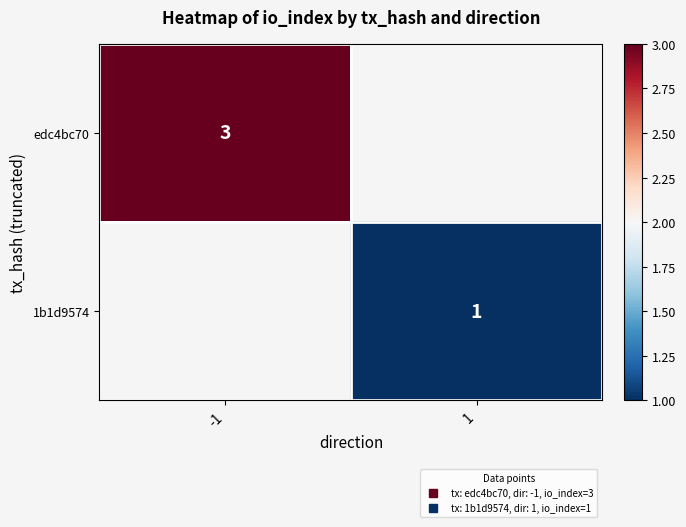

How many data points does each series have?

2